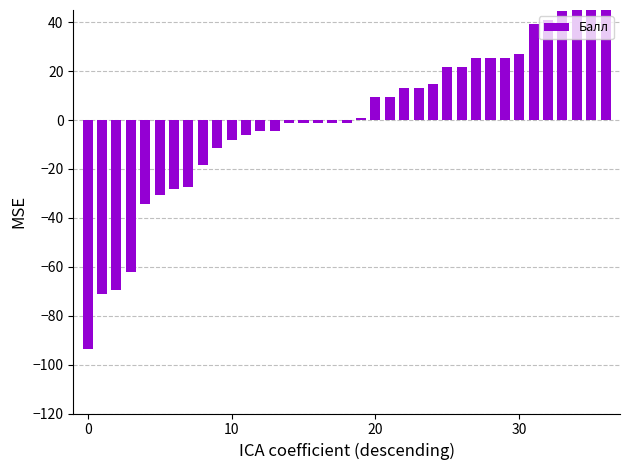

Reading left to right, transcribe all the data shown in this chart.

-93.8	-71.1	-69.3	-62.3	-34.3	-30.8	-28.4	-27.3	-18.6	-11.6	-8.1	-6.3	-4.6	-4.6	-1.1	-1.1	-1.1	-1.1	-1.1	0.7	9.4	9.4	12.9	12.9	14.7	21.7	21.7	25.2	25.2	25.2	26.9	39.2	40.9	44.4	46.2	46.2	53.2